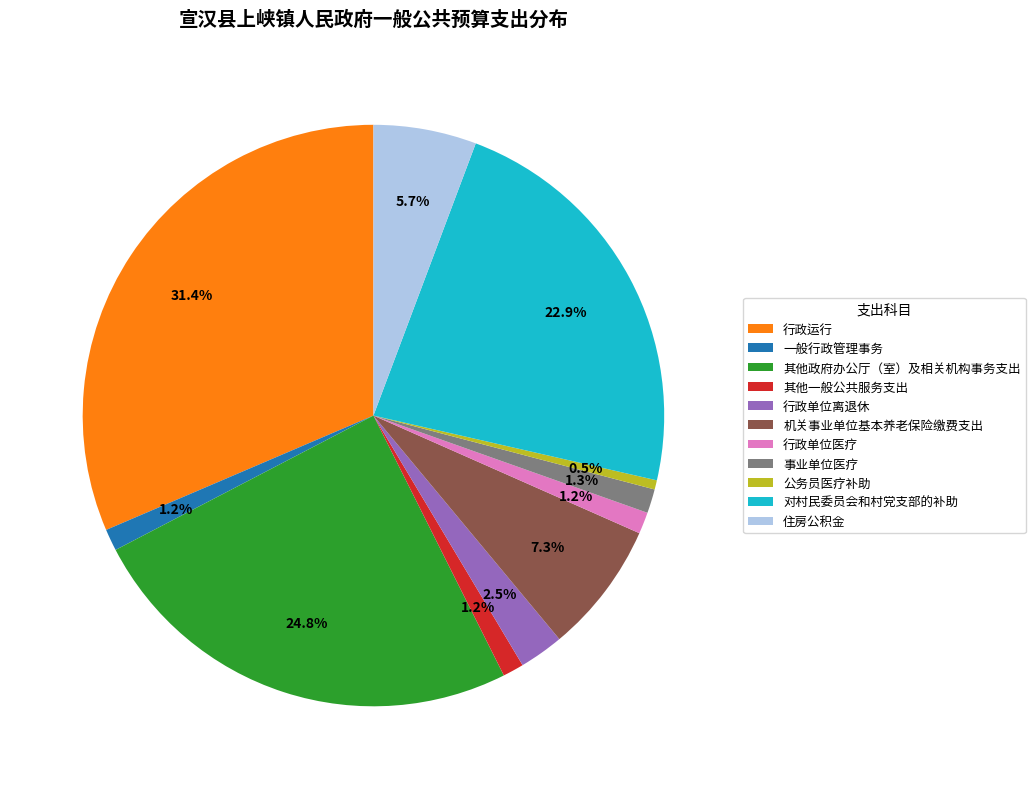

Approximately how many times larger is the value at 事业单位医疗 compared to 其他政府办公厅（室）及相关机构事务支出?

0.1